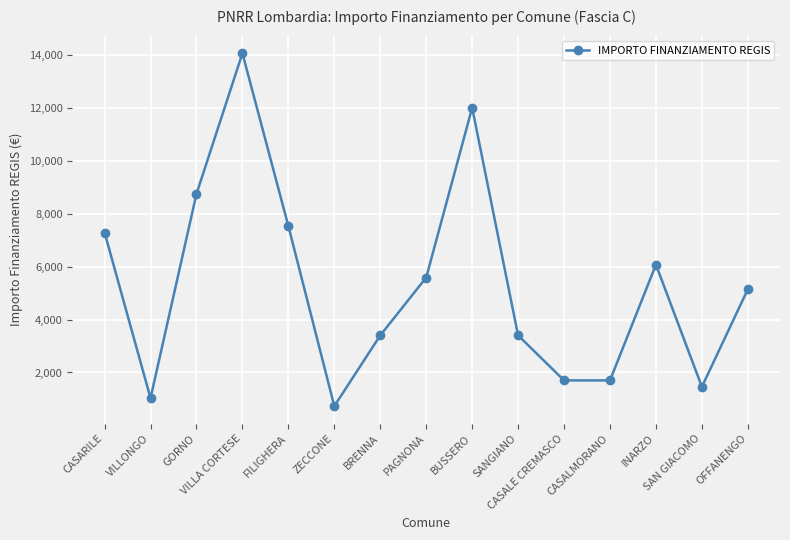

What is the value of the 11th point from the left?

1701